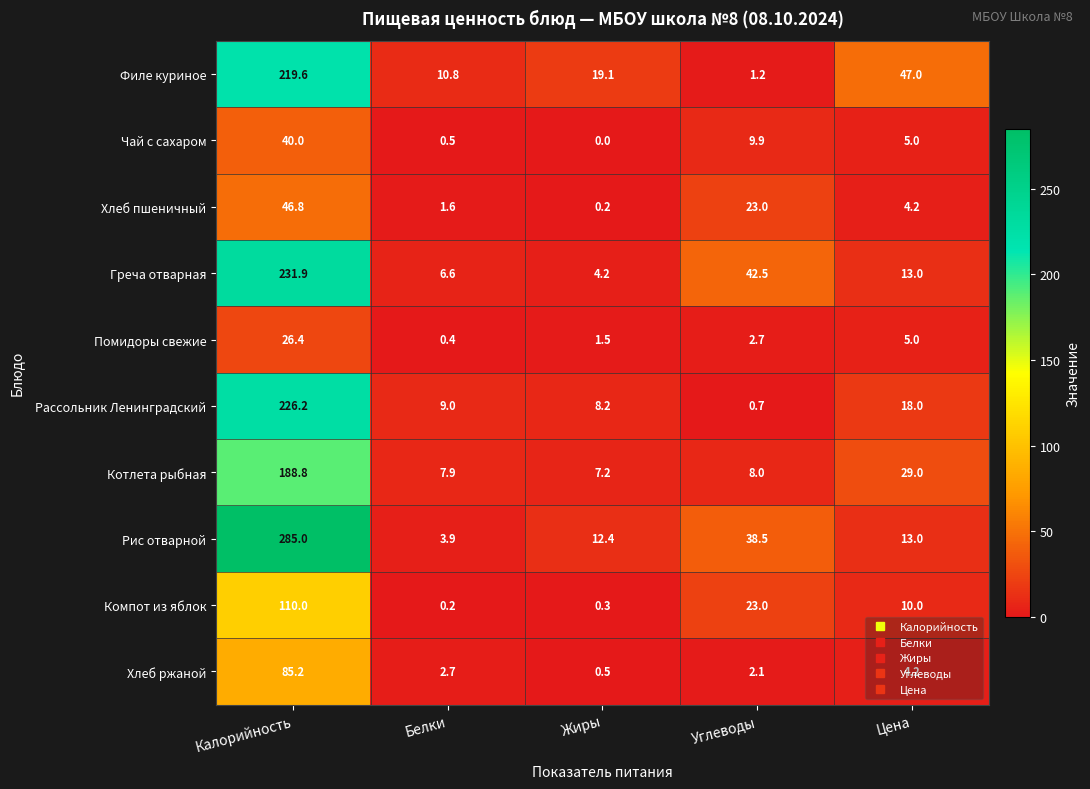

At which label is Помидоры свежие closest to 13?

Цена